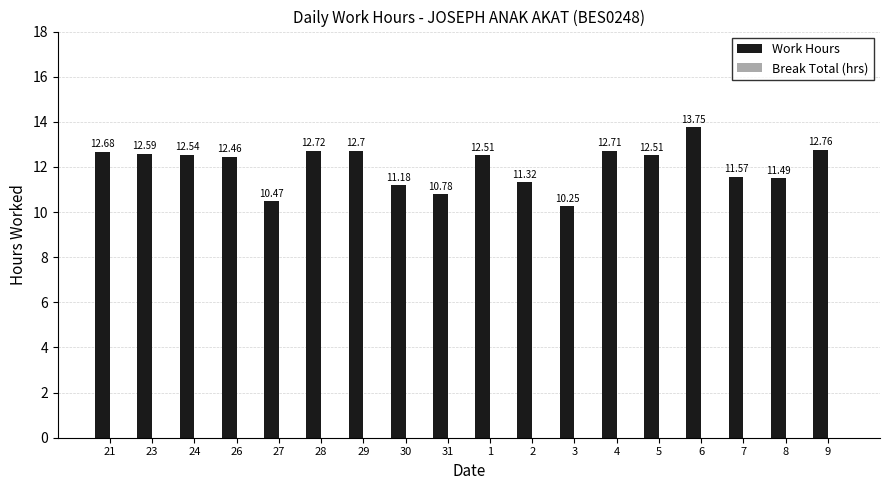

What is the ratio of the value at 28 to the value at 21?

1.0